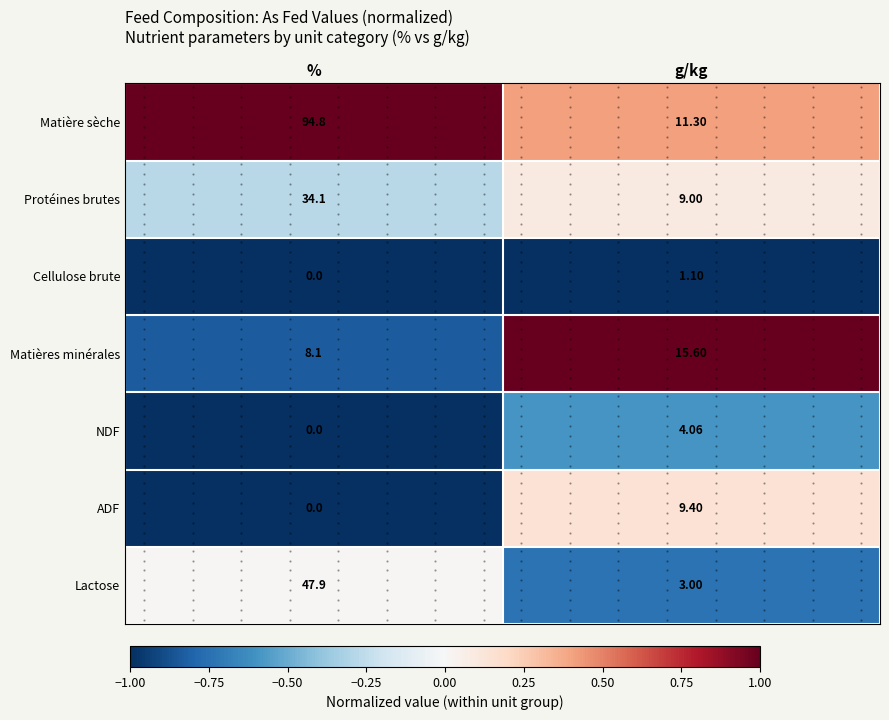

The value of NDF at g/kg is -0.6. True or false?

True